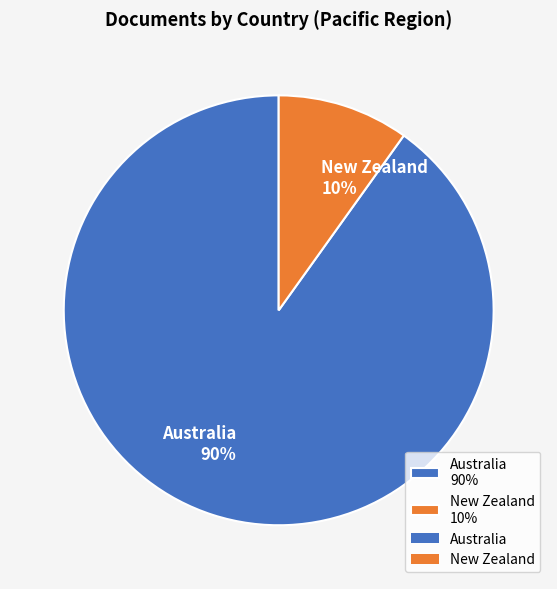

To the nearest percent, what percentage of the pie is Australia?

90%